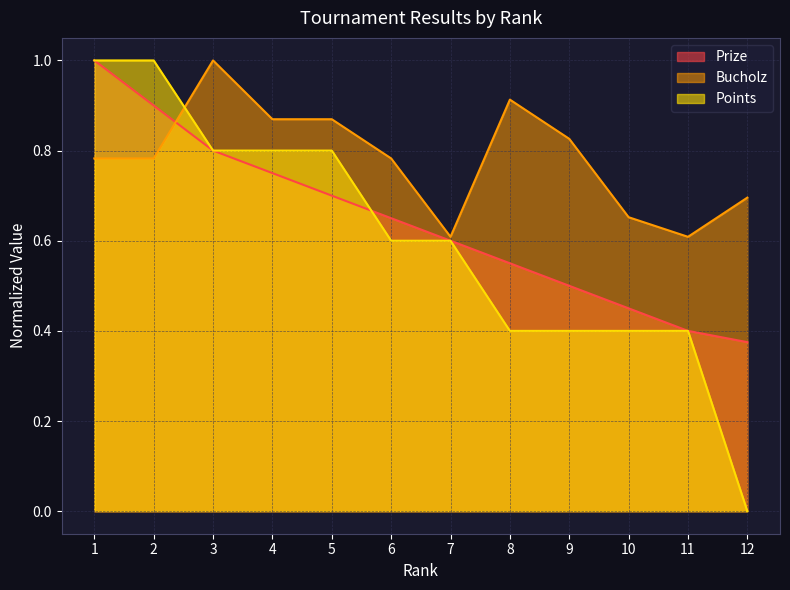

The Bucholz series shows 1.8 at 3. True or false?

False